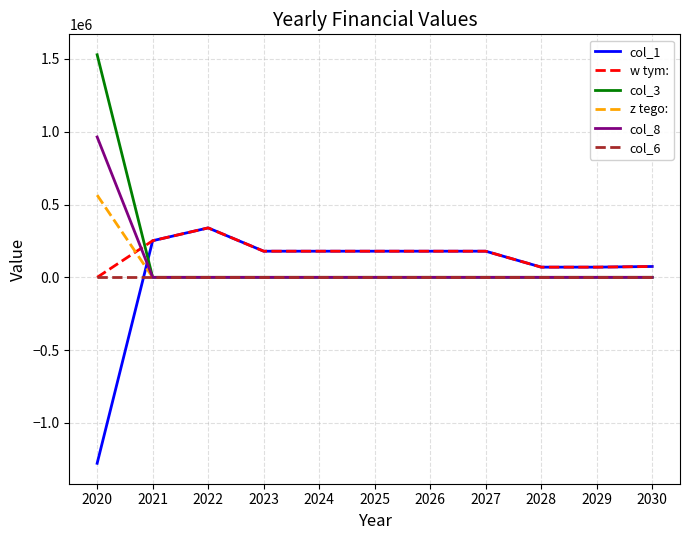

True or false: col_8 and w tym: cross at least once.

True